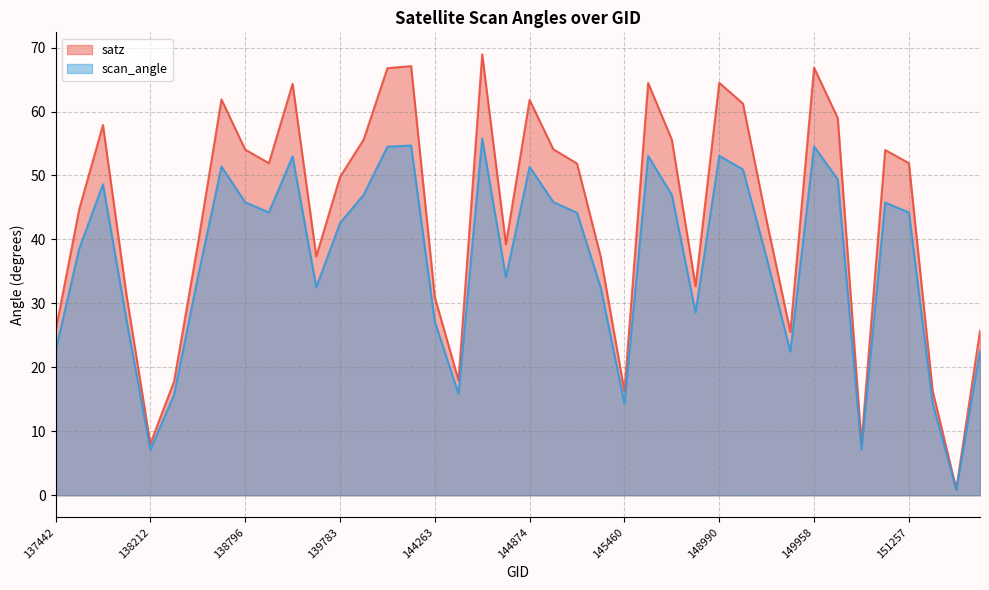

Which series has the largest range (max minus min)?

satz